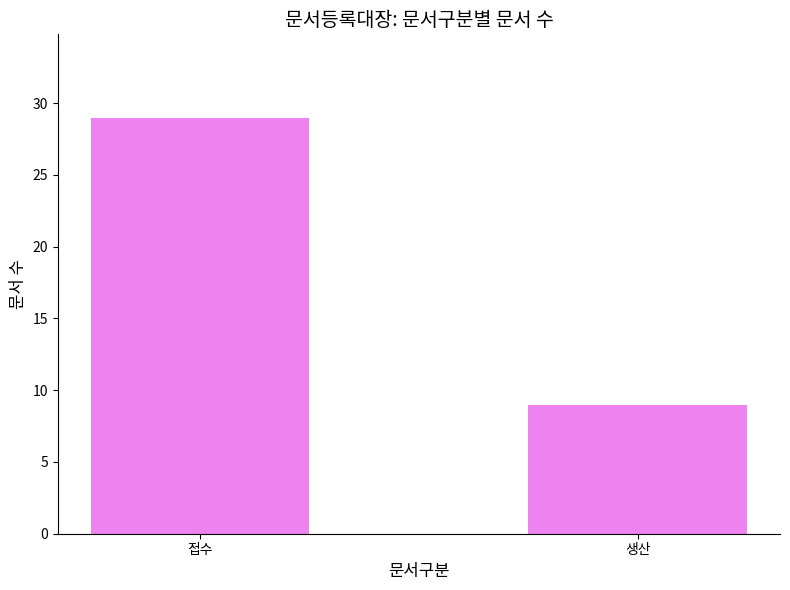

What is the sum of the values at 생산 and 접수?

38